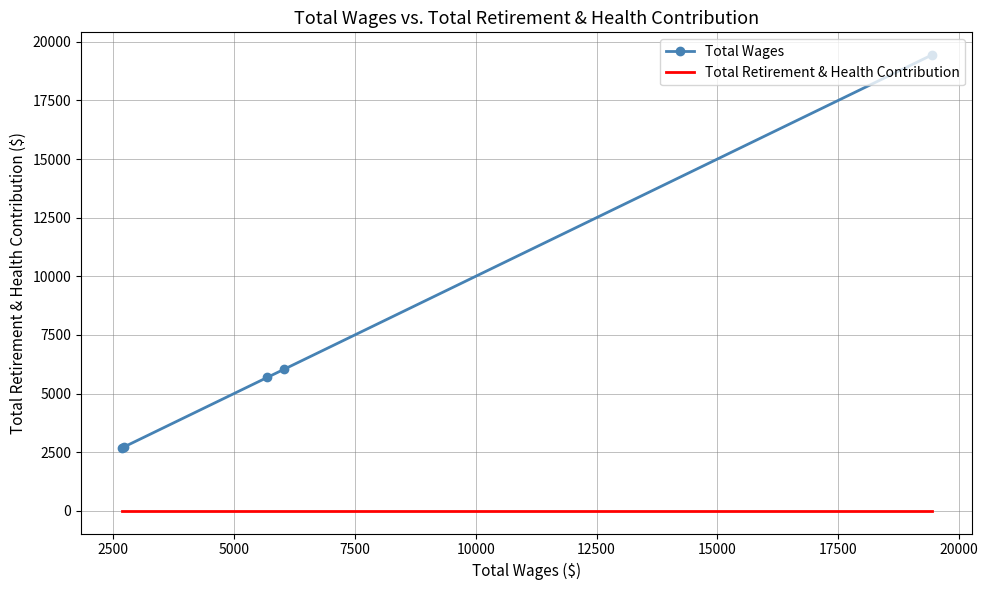

What is the greatest value displayed?

19435